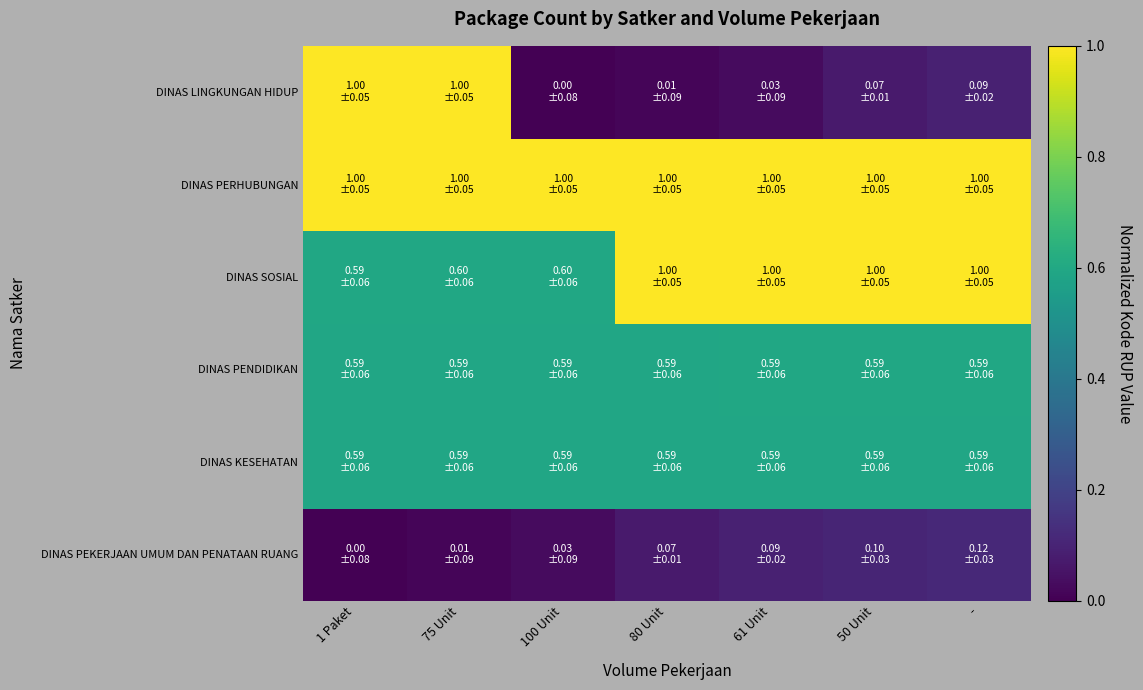

Reading left to right, what are all the values shown in this chart?

DINAS PEKERJAAN UMUM DAN PENATAAN RUANG: 1 Paket=0.0	75 Unit=0.0	100 Unit=0.0	80 Unit=0.1	61 Unit=0.1	50 Unit=0.1	-=0.1
DINAS KESEHATAN: 1 Paket=0.6	75 Unit=0.6	100 Unit=0.6	80 Unit=0.6	61 Unit=0.6	50 Unit=0.6	-=0.6
DINAS PENDIDIKAN: 1 Paket=0.6	75 Unit=0.6	100 Unit=0.6	80 Unit=0.6	61 Unit=0.6	50 Unit=0.6	-=0.6
DINAS SOSIAL: 1 Paket=0.6	75 Unit=0.6	100 Unit=0.6	80 Unit=1.0	61 Unit=1.0	50 Unit=1.0	-=1.0
DINAS PERHUBUNGAN: 1 Paket=1.0	75 Unit=1.0	100 Unit=1.0	80 Unit=1.0	61 Unit=1.0	50 Unit=1.0	-=1.0
DINAS LINGKUNGAN HIDUP: 1 Paket=1.0	75 Unit=1.0	100 Unit=0.0	80 Unit=0.0	61 Unit=0.0	50 Unit=0.1	-=0.1